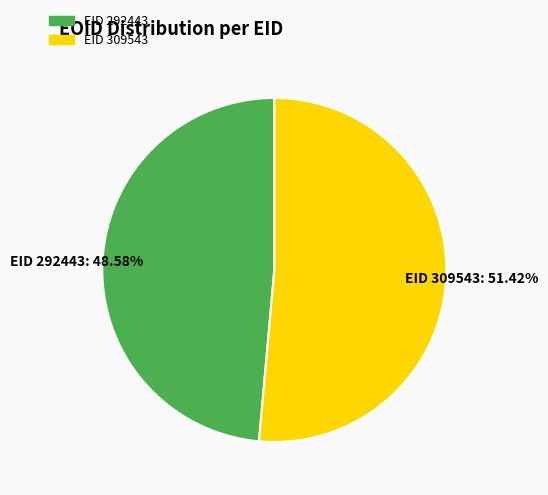

How many slices are in this pie chart?

2